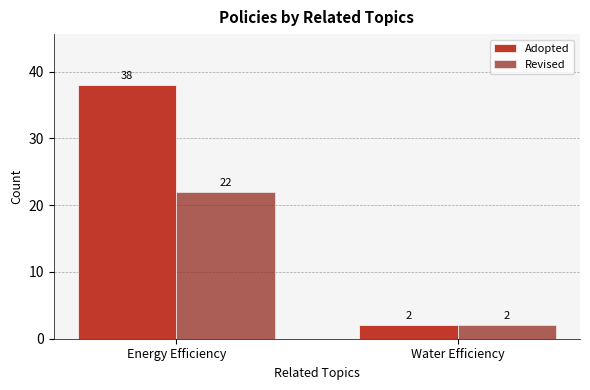

What is the total value across all series at Energy Efficiency?

60